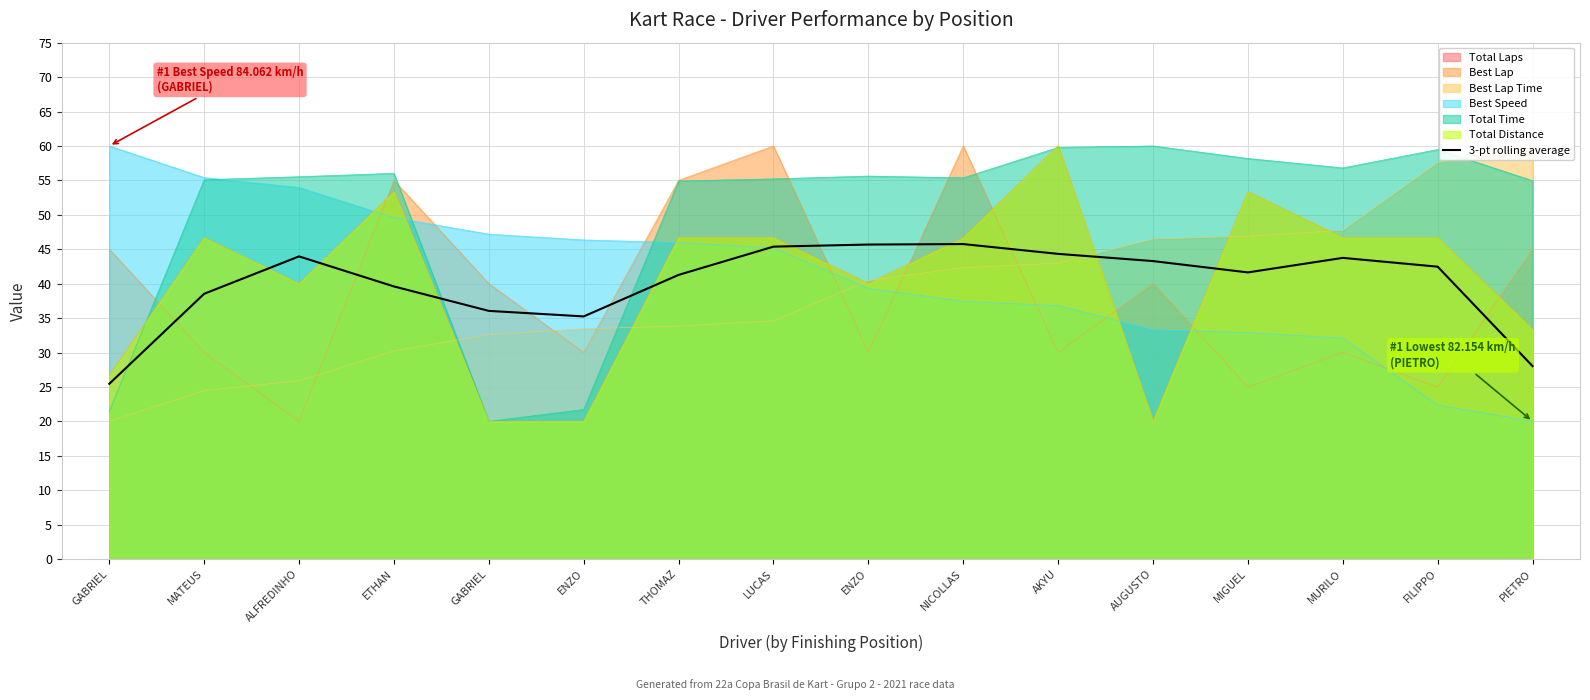

Between MATEUS and GABRIEL, which is larger?

MATEUS